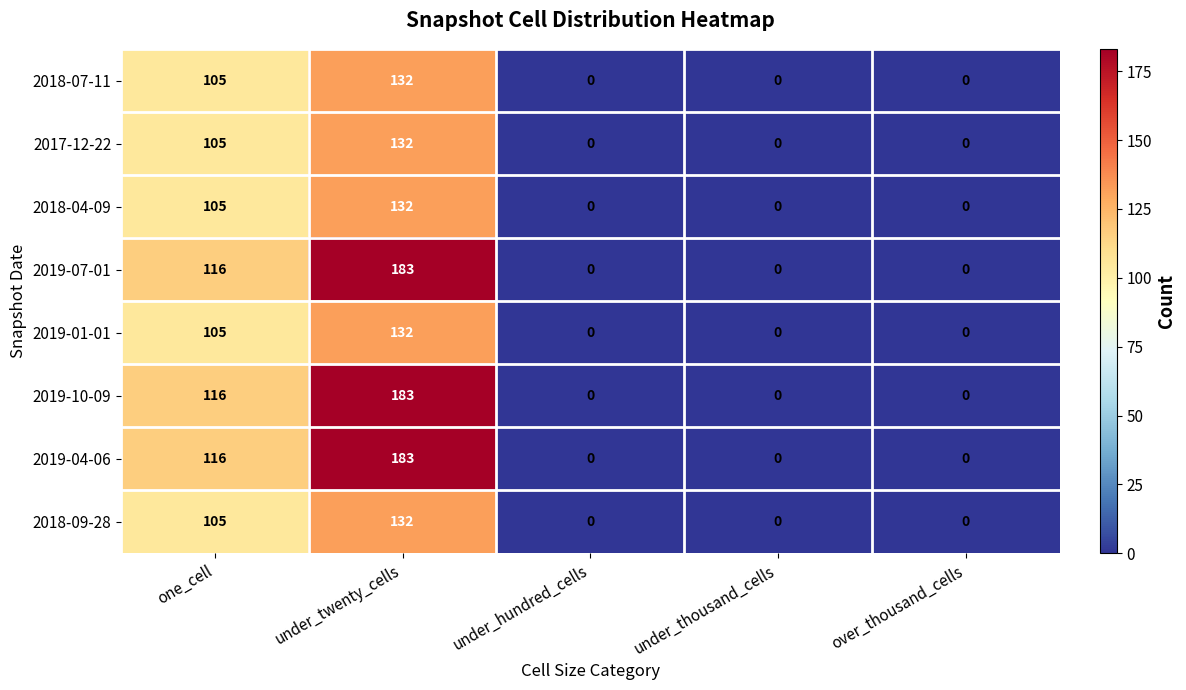

How many data points does each series have?

5